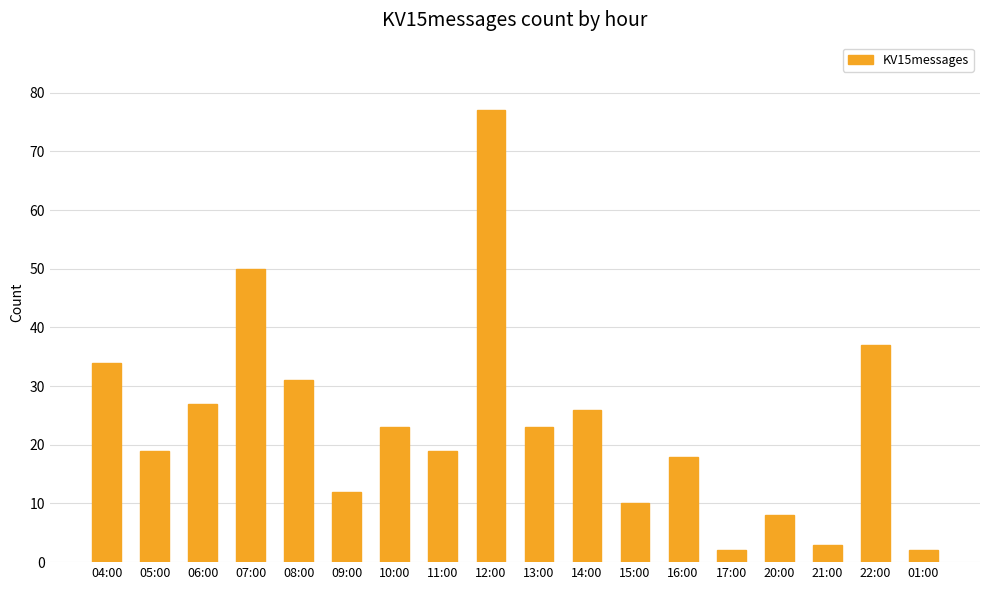

Reading left to right, list all the values displayed in this chart.

04:00=34	05:00=19	06:00=27	07:00=50	08:00=31	09:00=12	10:00=23	11:00=19	12:00=77	13:00=23	14:00=26	15:00=10	16:00=18	17:00=2	20:00=8	21:00=3	22:00=37	01:00=2